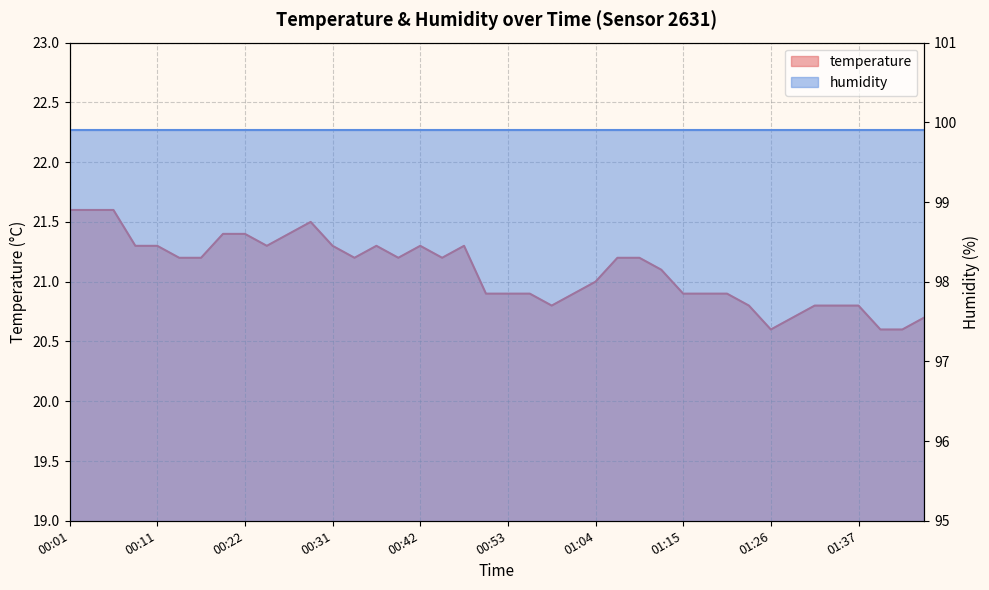

Approximately how many times larger is the value at 00:58 compared to 01:07?

1.0